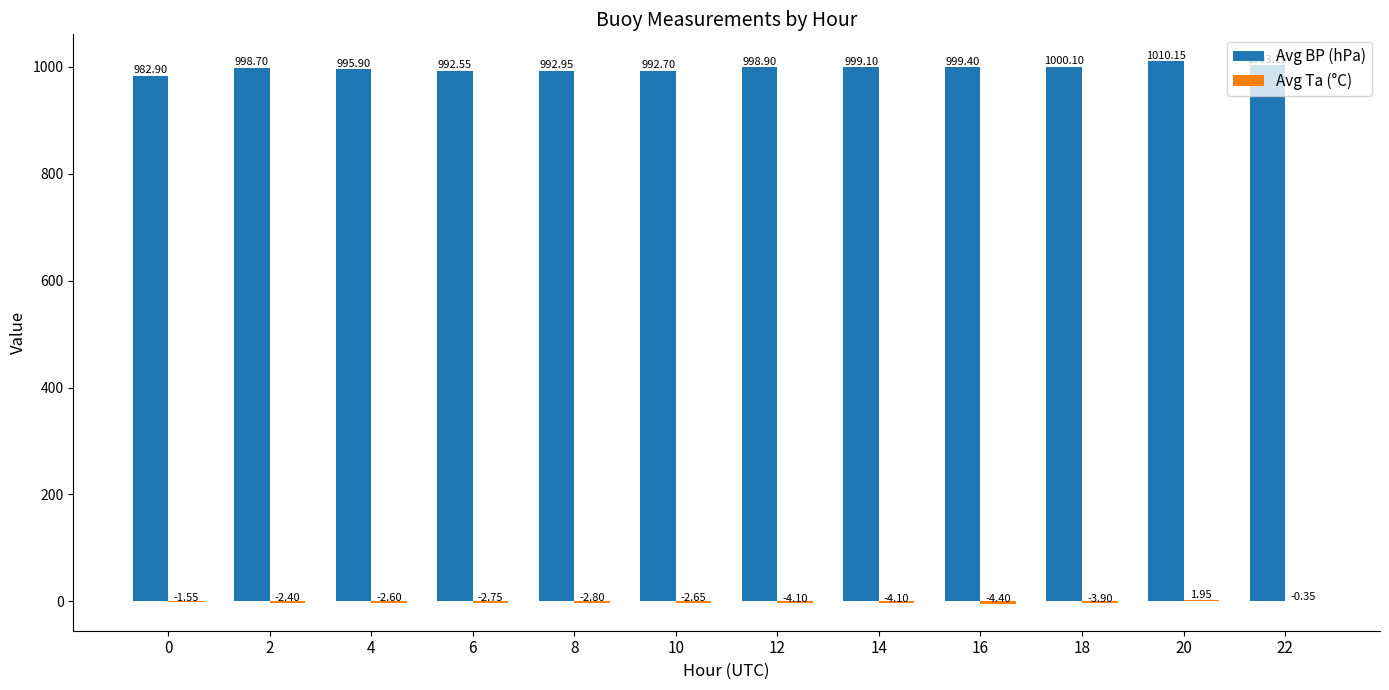

How many categories are shown in the chart?

12